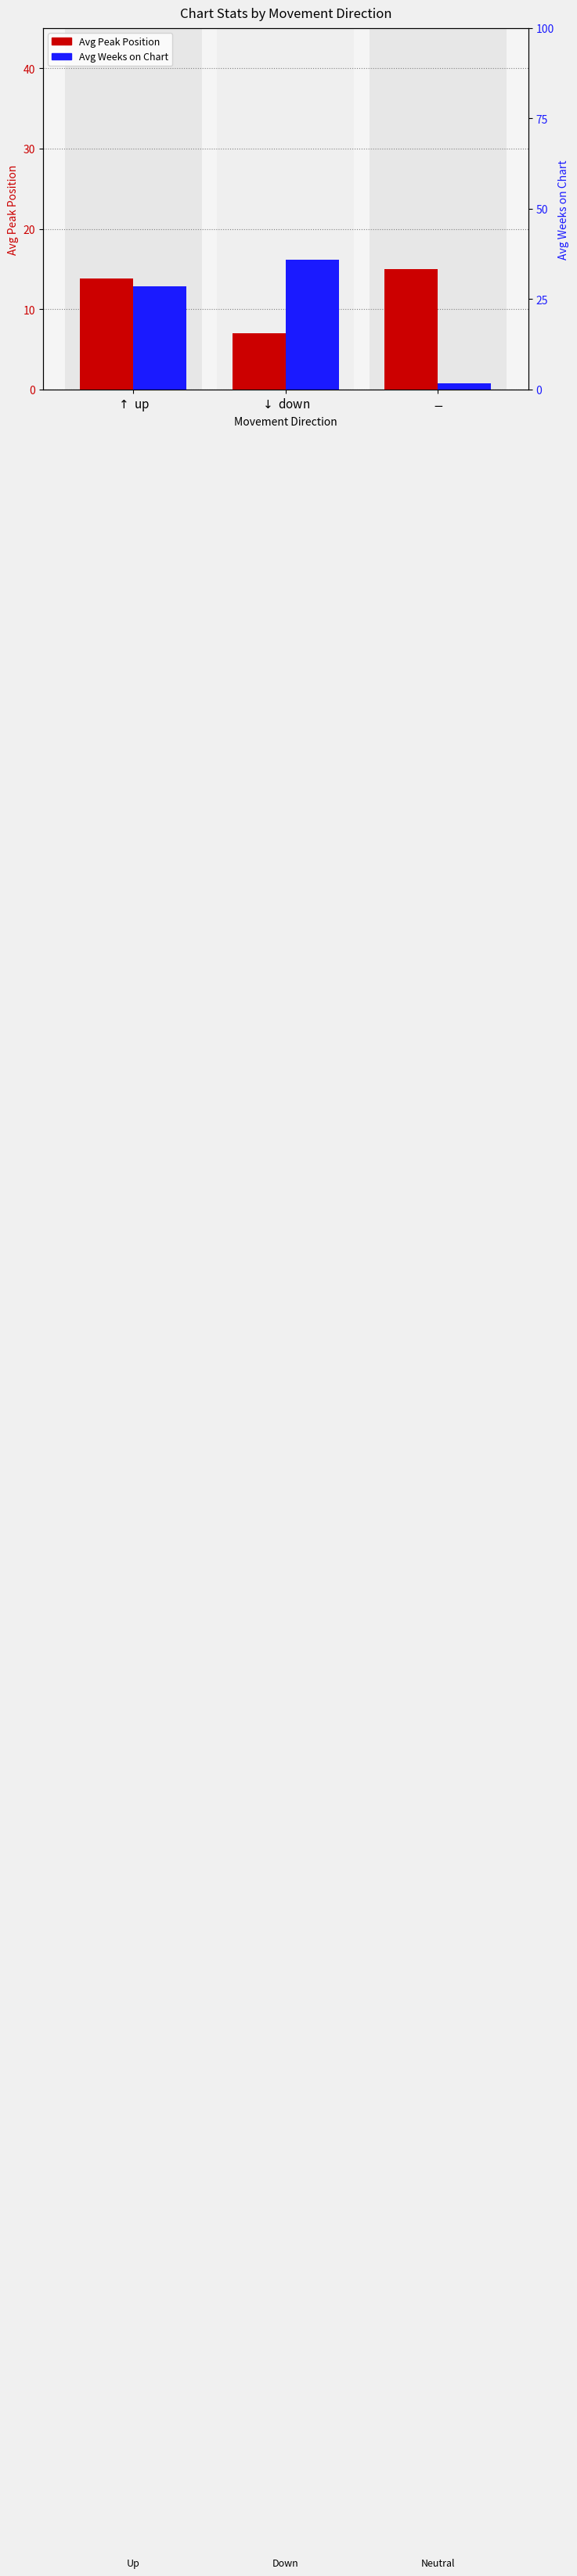

Which category has the highest value in the Avg Peak Position series?

$-$